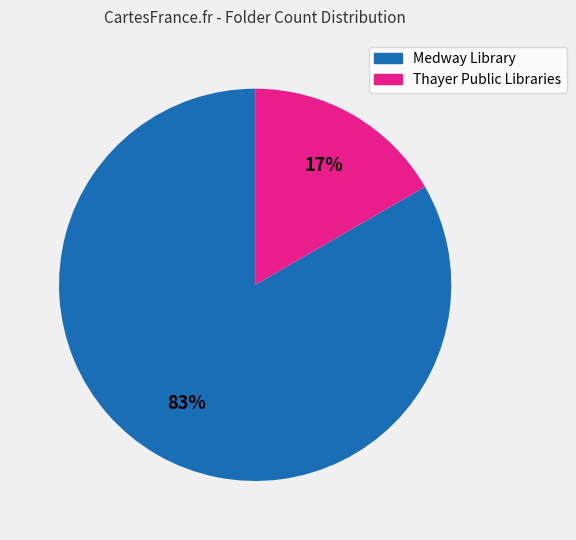

To the nearest percent, what is the average slice percentage?

50%